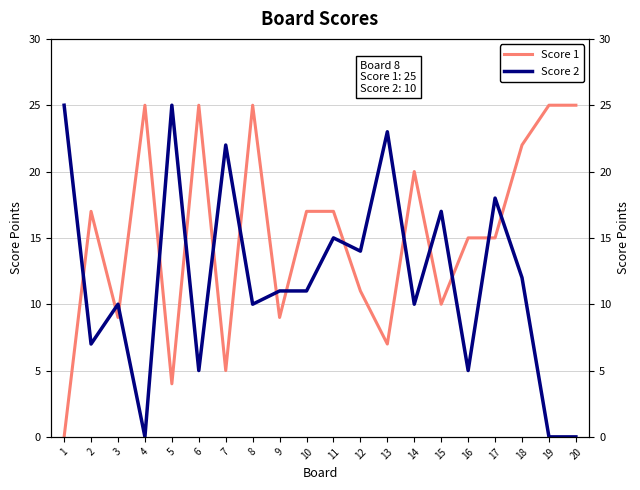

At which label does Score 2 first exceed 11?

1